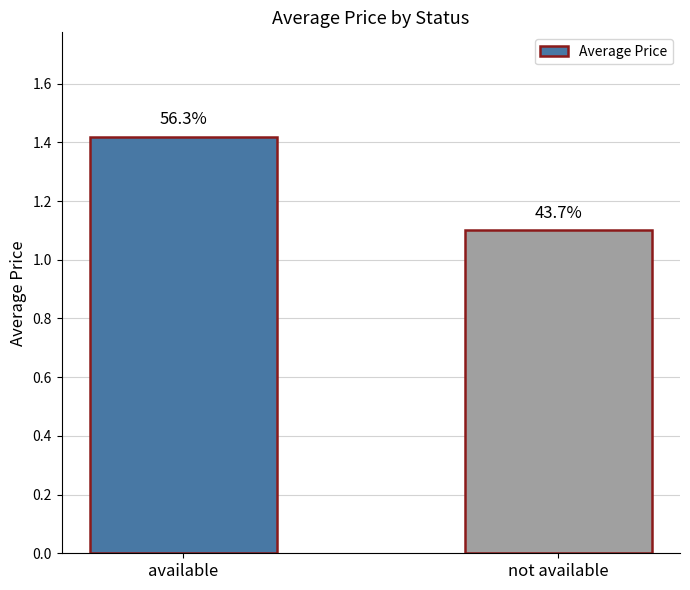

What is the change in value from available to not available?

-0.3